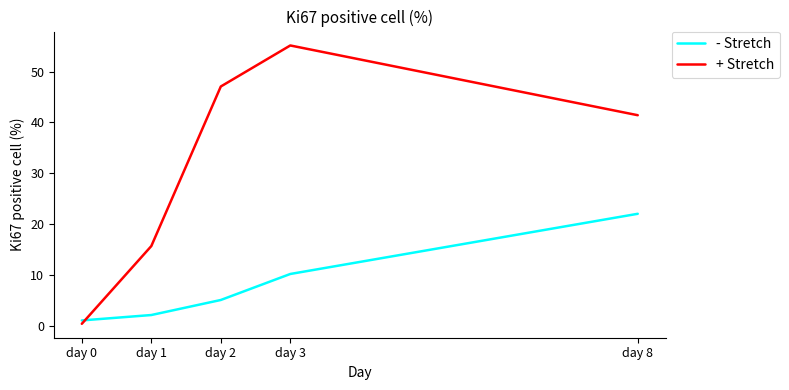

Which series has the widest spread of values?

+ Stretch